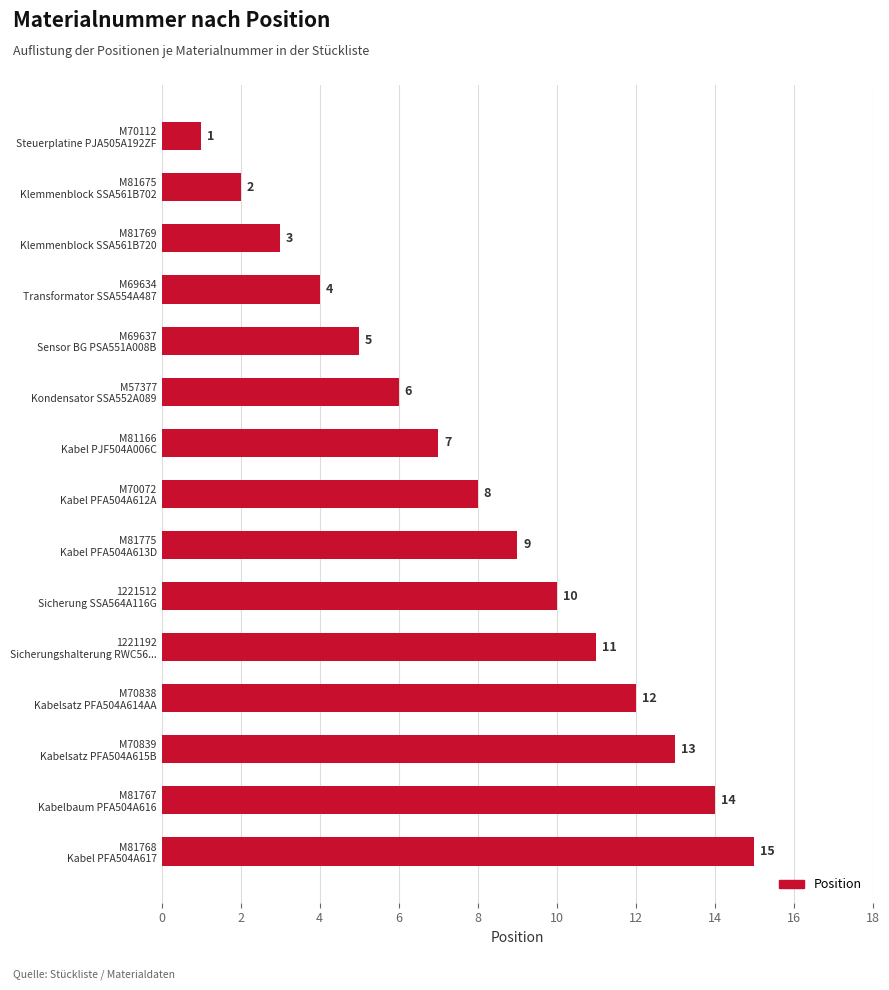

What is the difference between the maximum and minimum values?

14